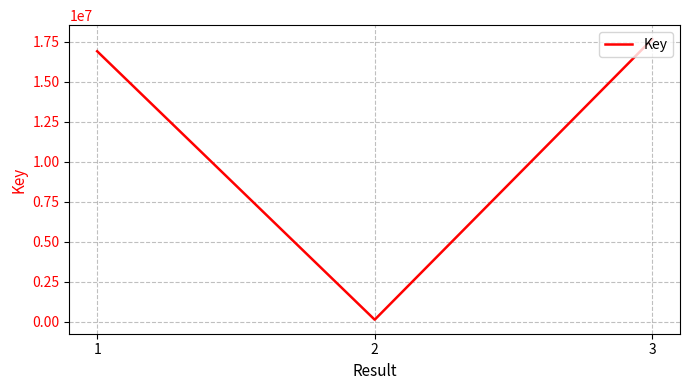

At which label is the value closest to 8890548?

1